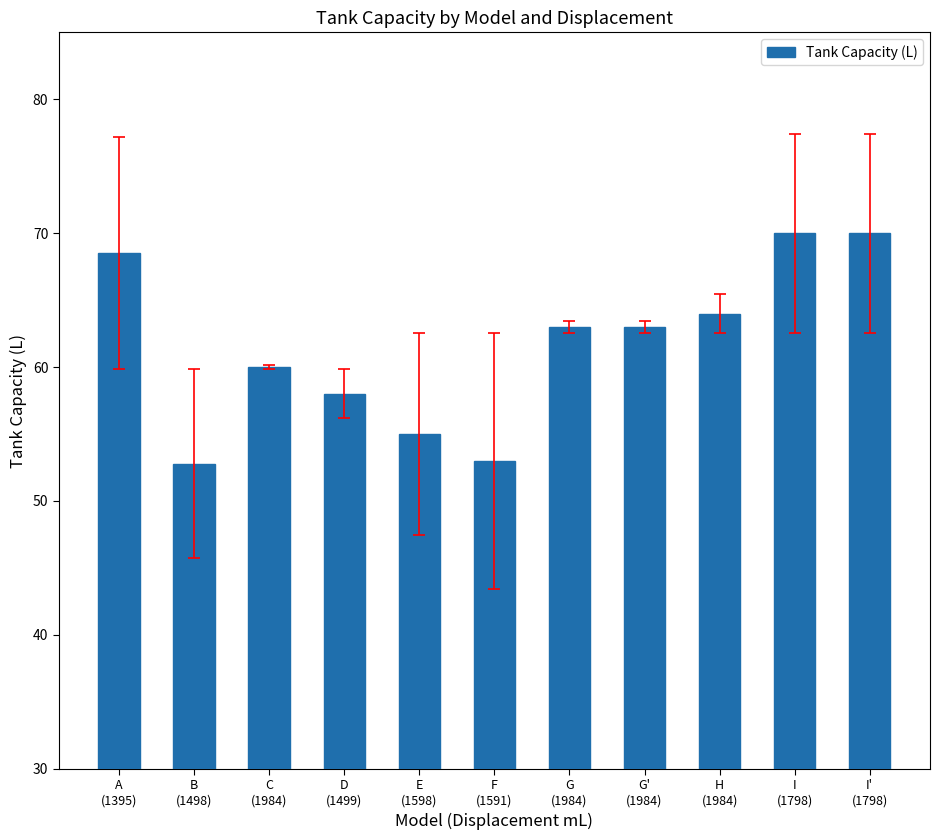

What is the difference between the maximum and minimum values?

17.2